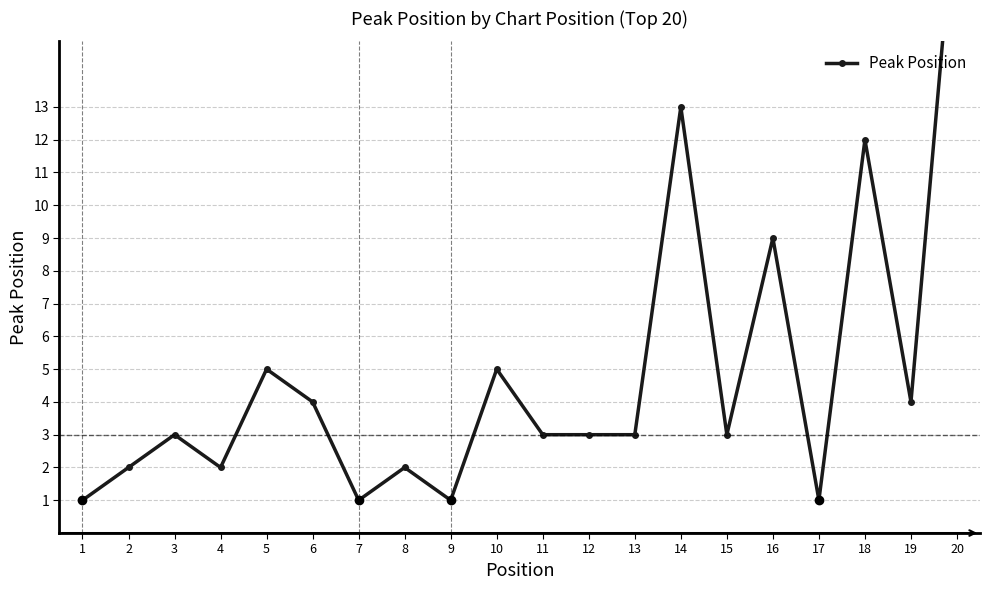

Where is the first local maximum?

3